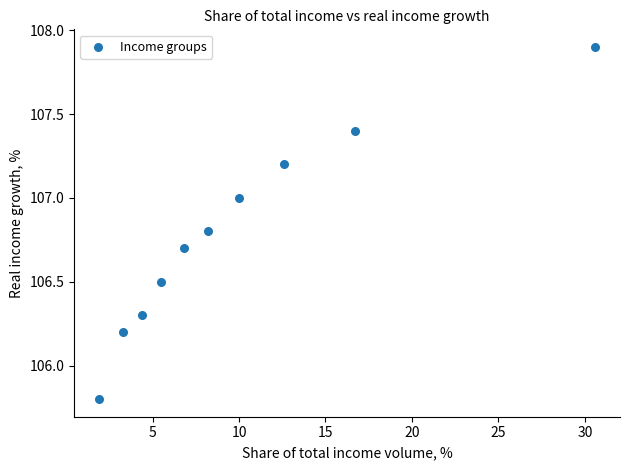

What is the average Y value?

106.8